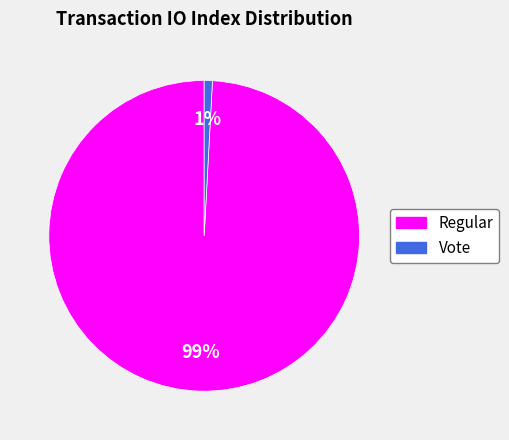

Rank the categories by value from lowest to highest.

Vote, Regular